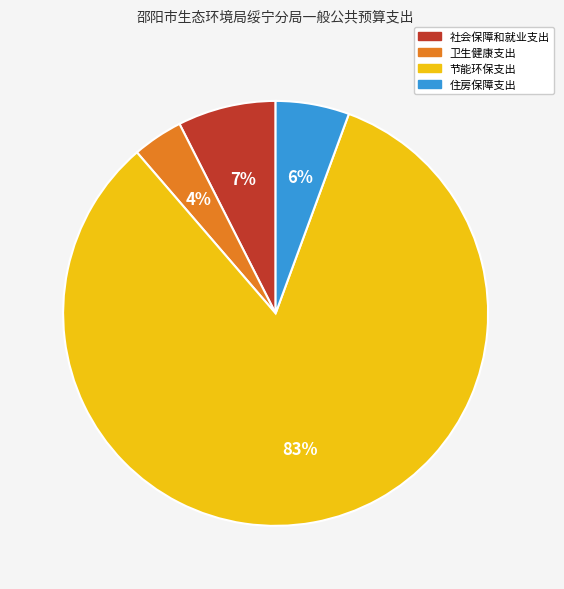

Which category has the biggest portion of the pie?

节能环保支出